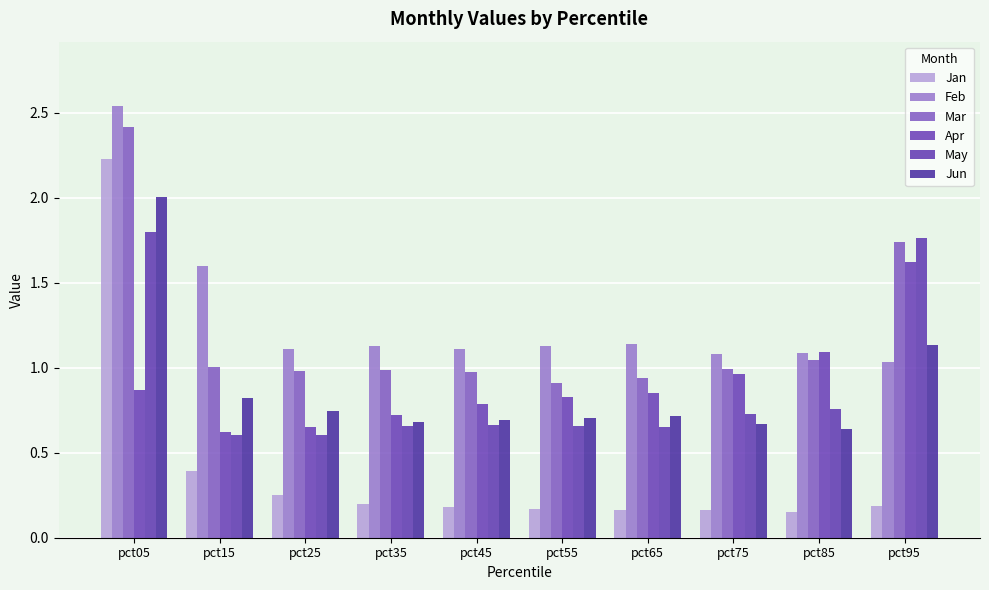

How many bars are there in each group?

6